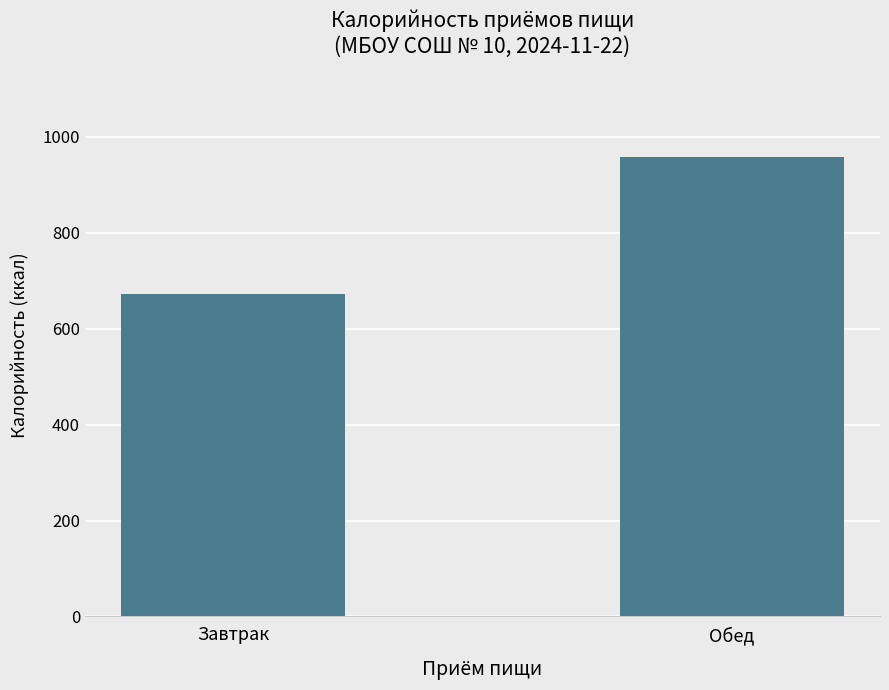

What is the label of the 2nd bar from the right?

Завтрак